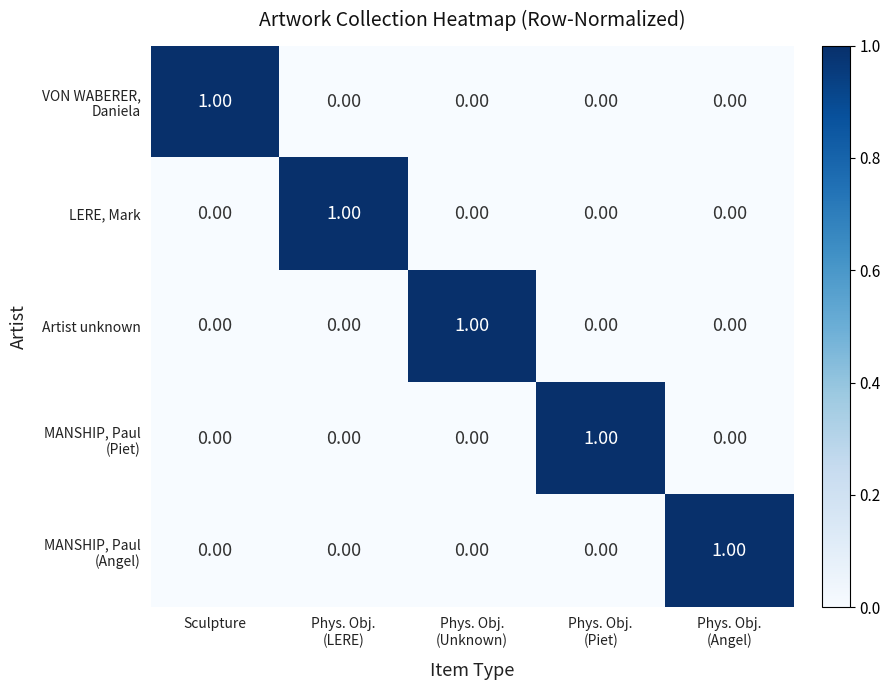

At how many categories does at least one series exceed 0?

5